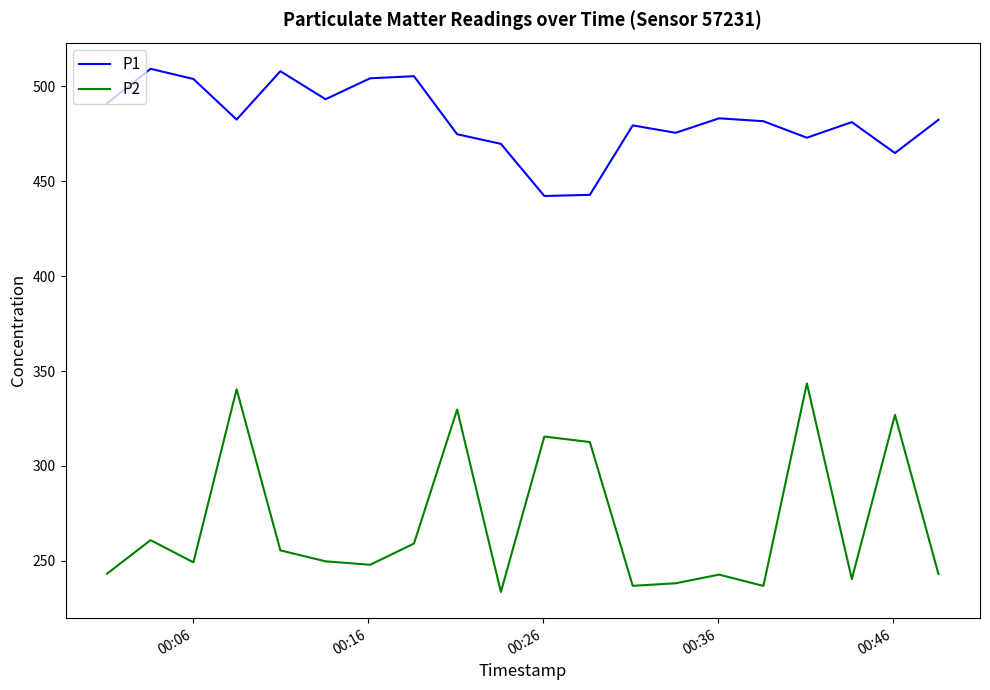

What is the difference between the second highest and minimum values in the P1 series?

65.7